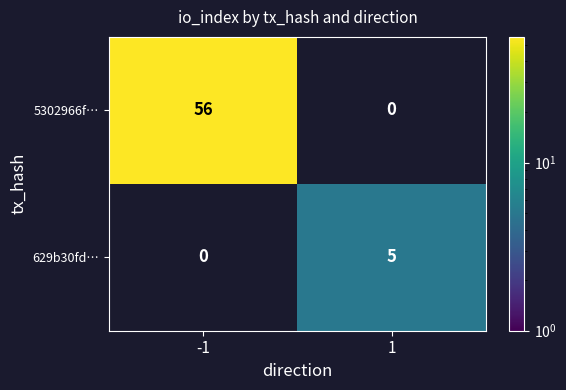

Which has a higher value, -1 or 1?

1